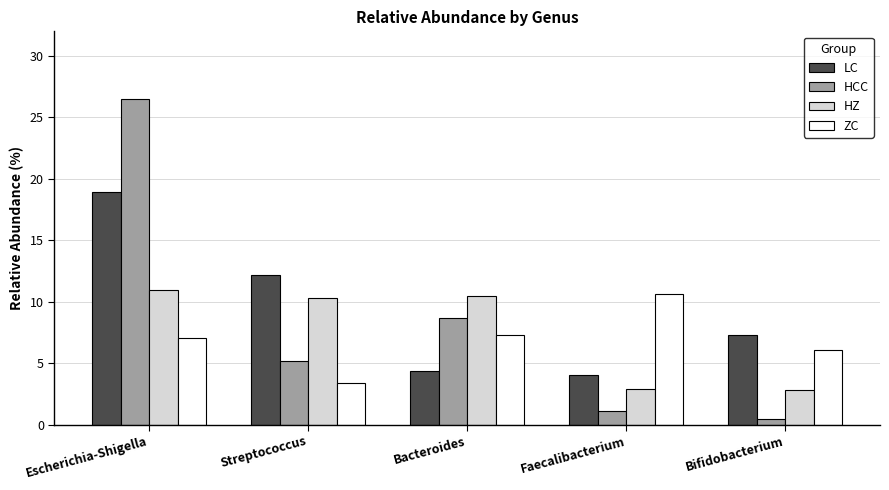

What is the label of the 1st bar from the left?

Escherichia-Shigella